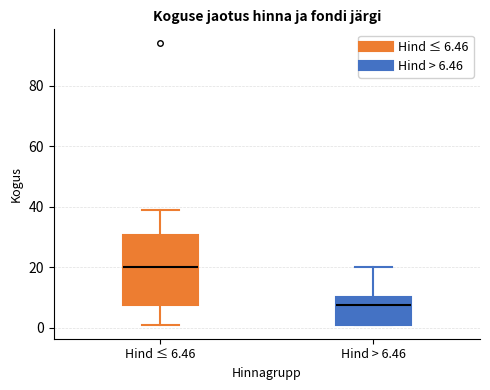

Where does the upper whisker of the box for Hind ≤ 6.46 end on the y-axis? The values are not printed on the chart, so give them approximately, as read against the axis.

40